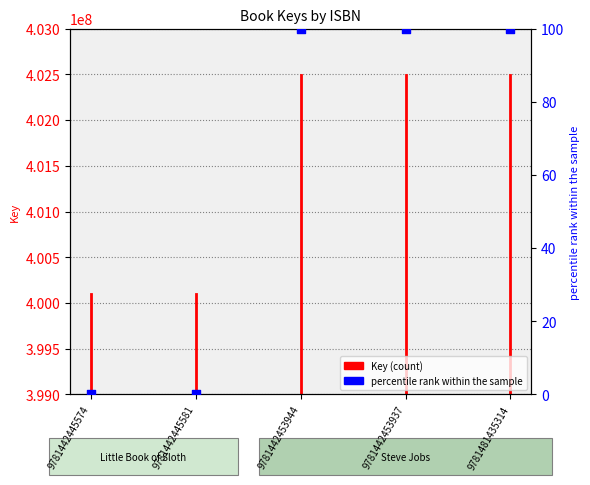

What is the ratio of the value at 9781442453937 to the value at 9781481435314?

1.0